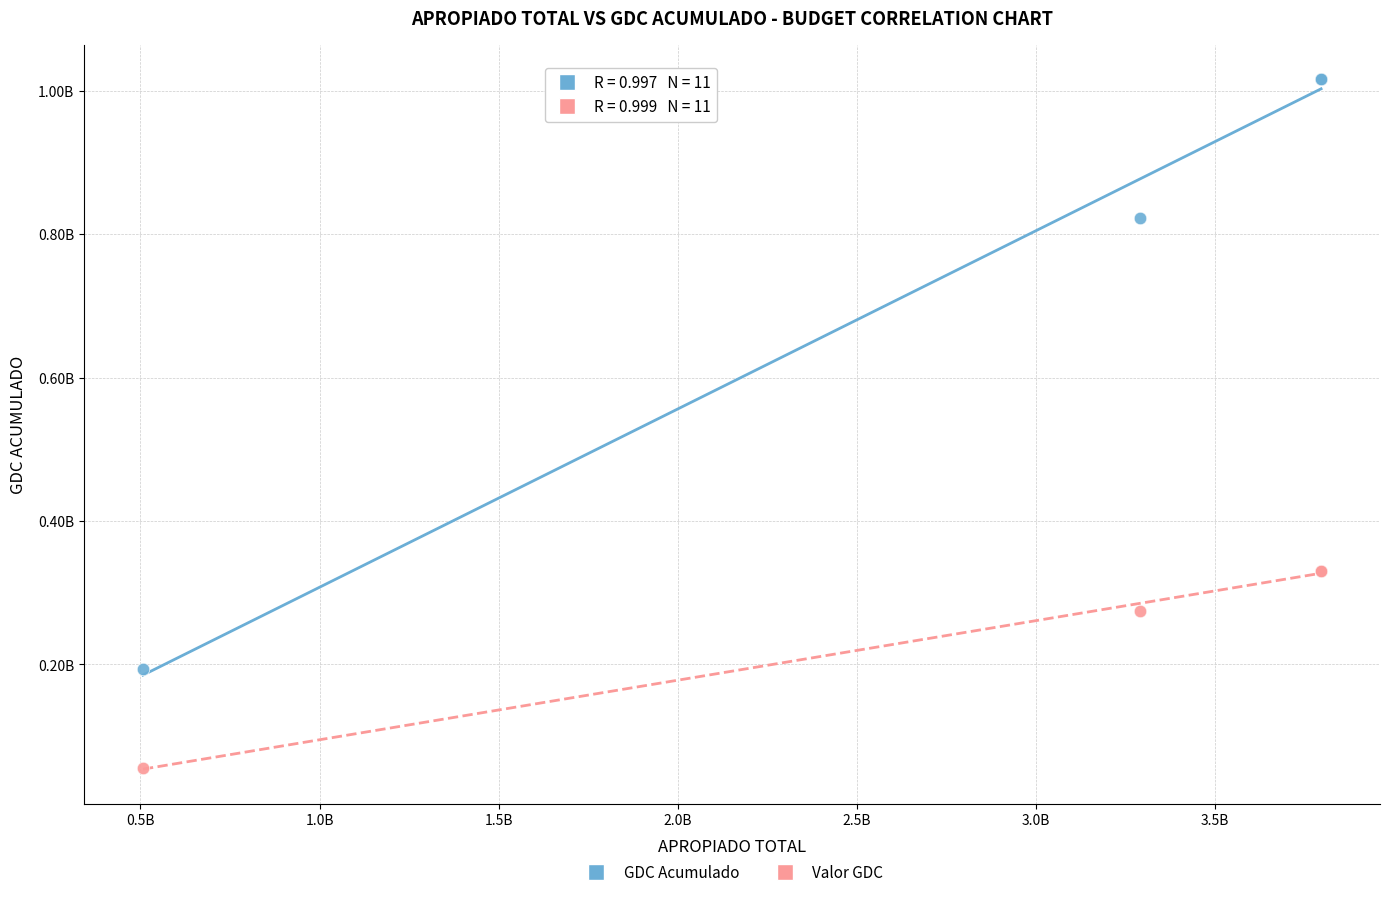

Which series reaches the maximum Y coordinate?

GDC Acumulado